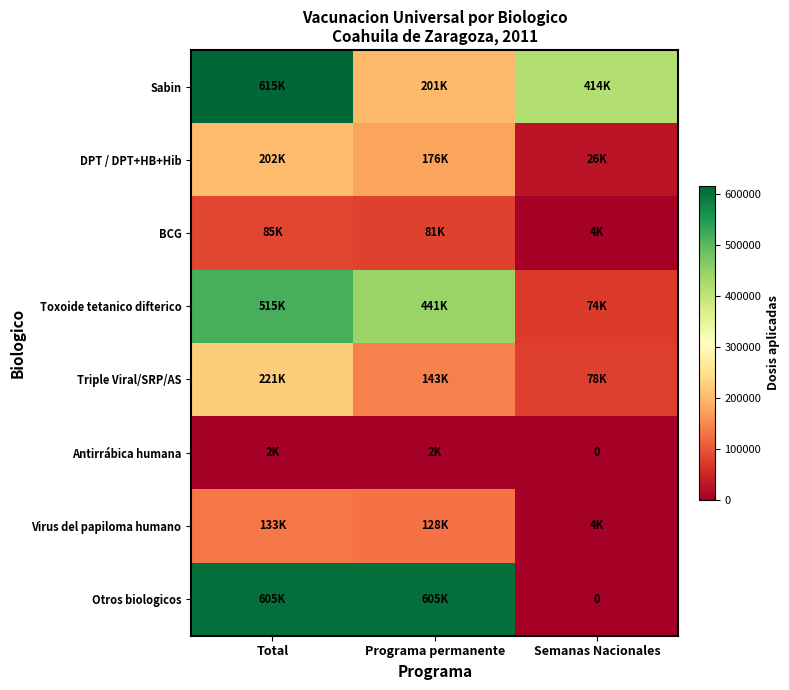

What is the lowest value of the Toxoide tetanico difterico series?

74413